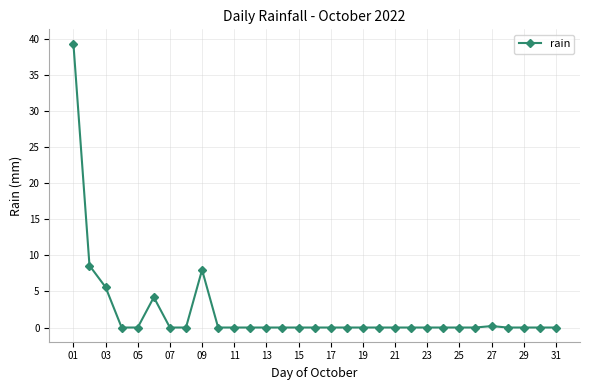

Count the number of data series in this chart.

1